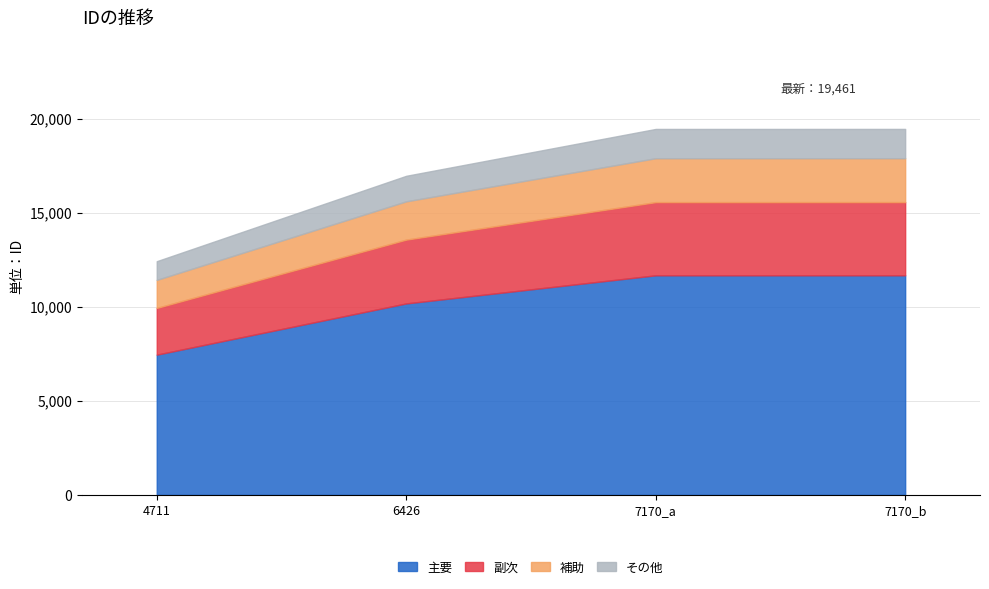

What is the value of the 1st point from the left?

12427